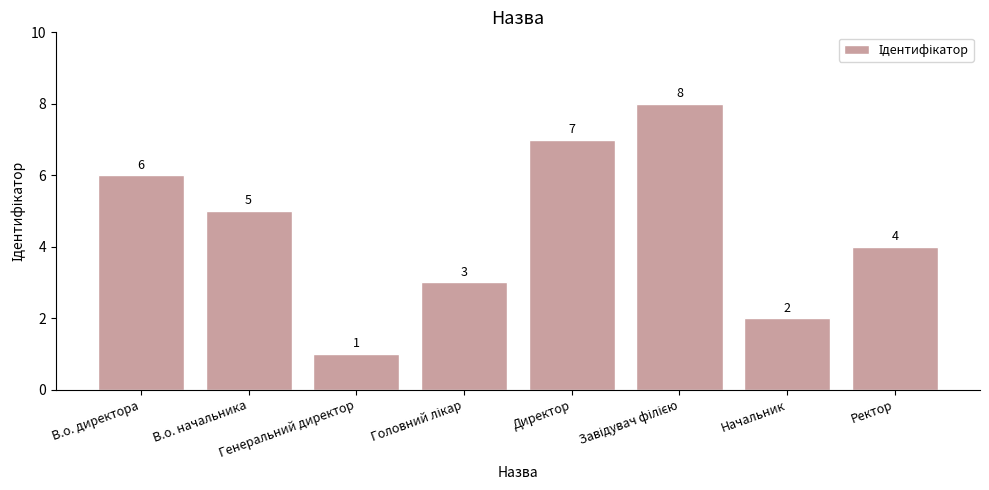

What is the difference between the maximum and second lowest values?

6